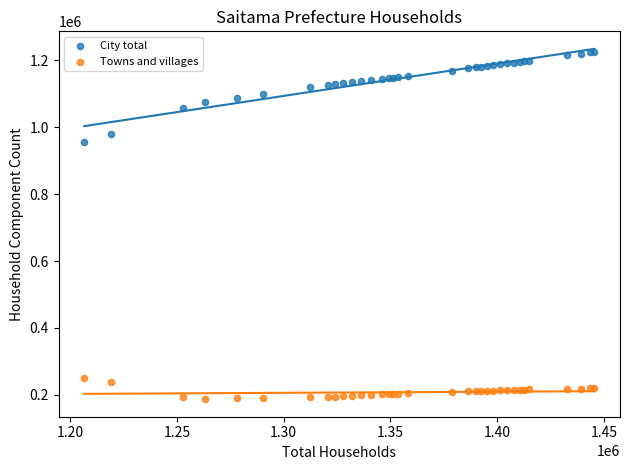

Which series contains the highest Y value?

City total